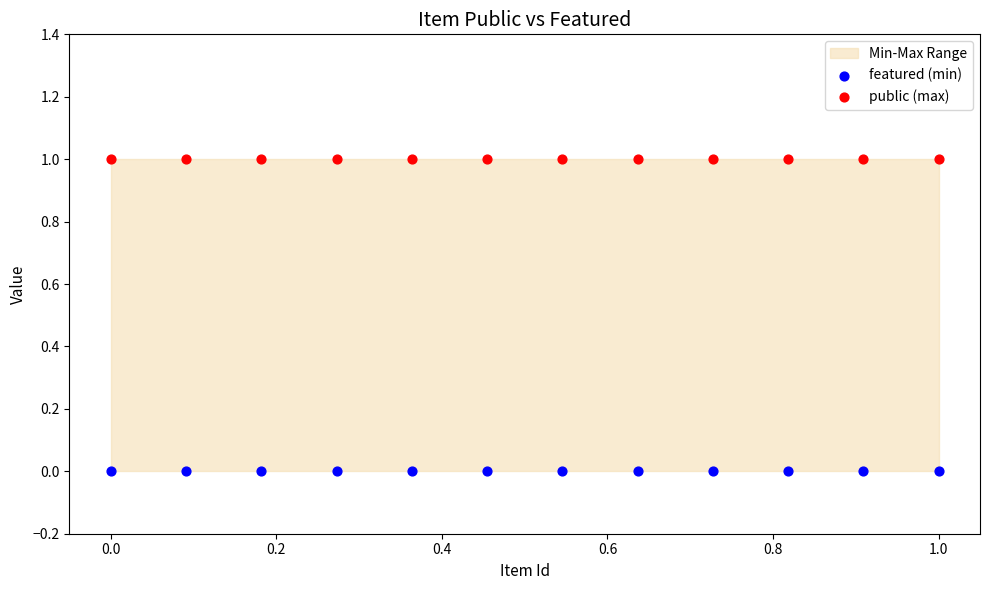

Which series contains the lowest Y value?

featured (min)